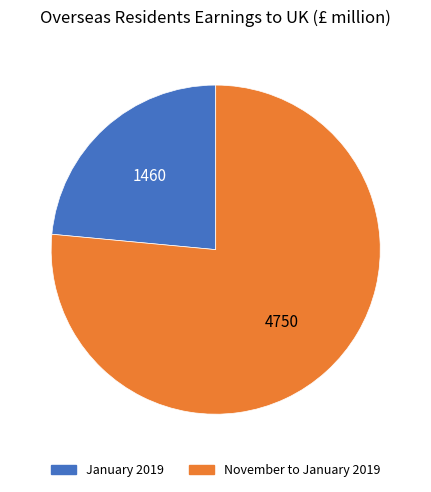

How many slices are in this pie chart?

2